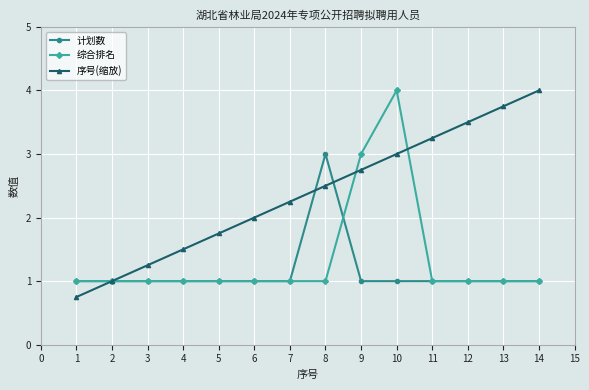

What is the sum of all 综合排名 values?

19.0